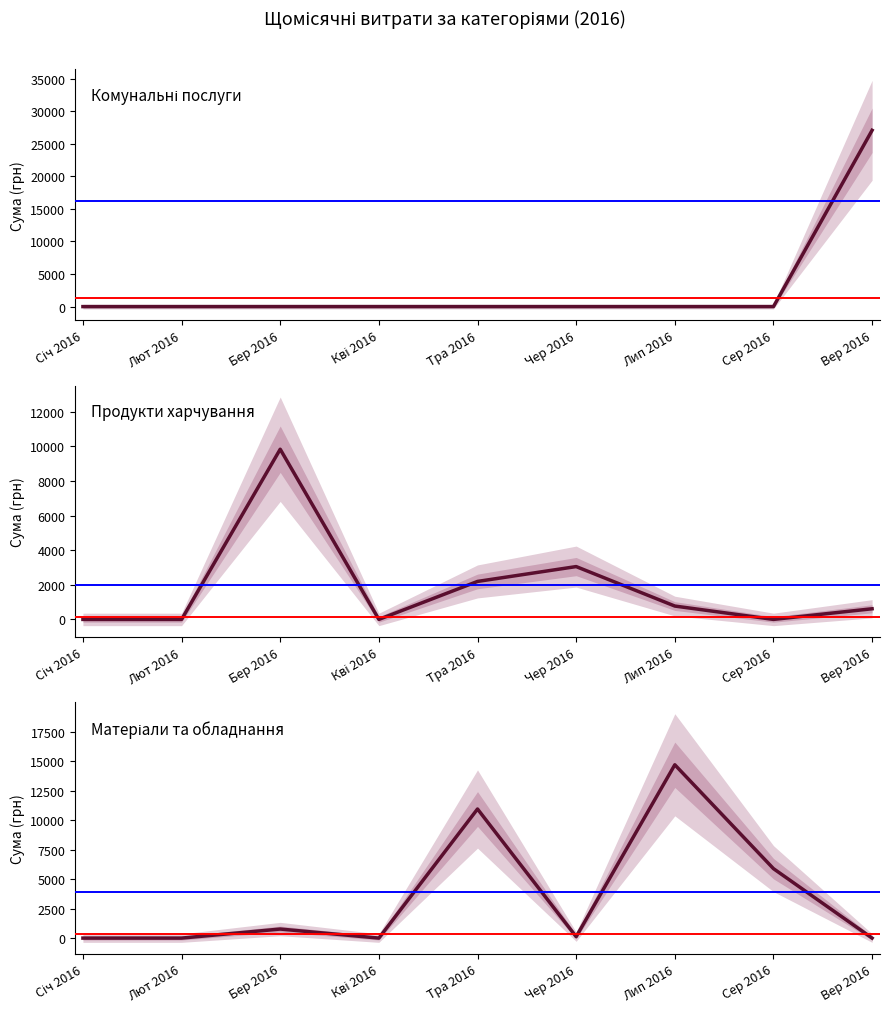

What is the sum of all Комунальні послуги values?

27072.3